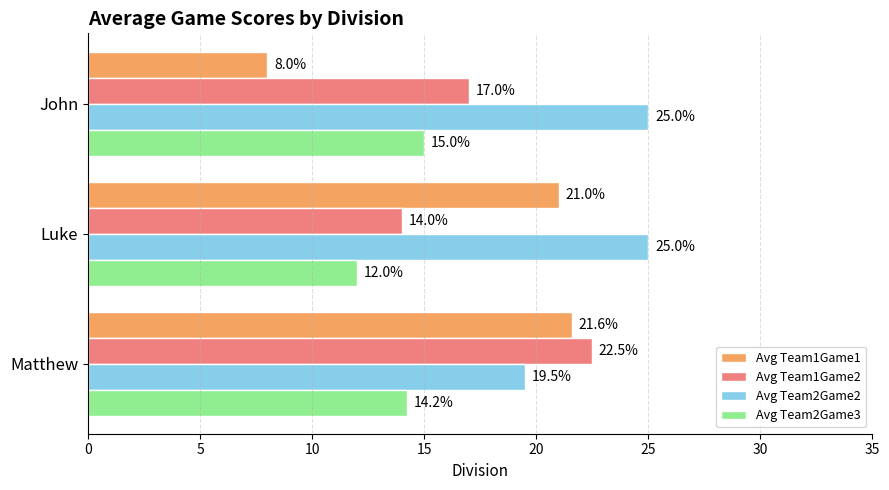

What is the smallest value displayed?

8.0